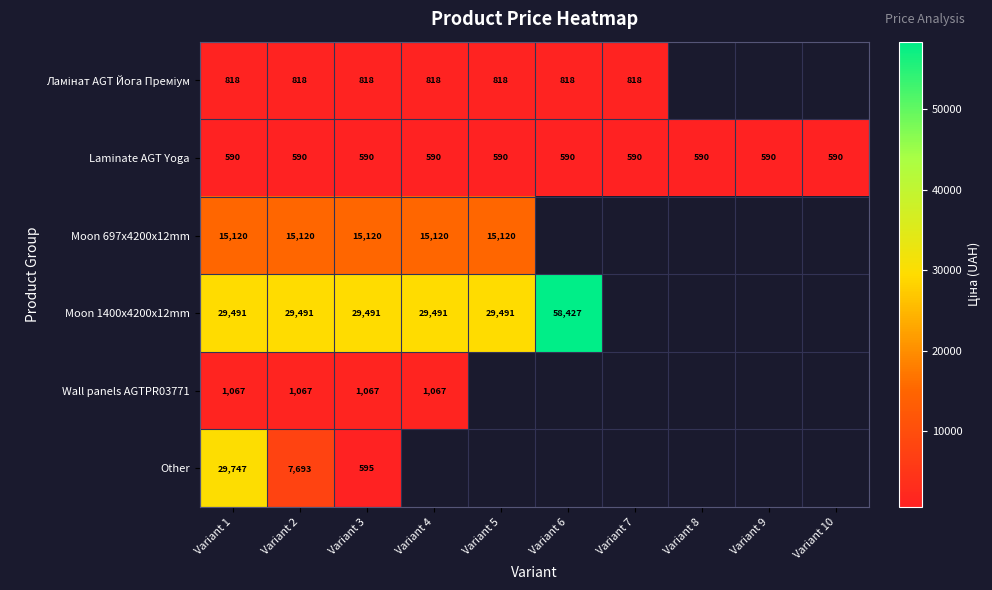

Is it true that Other equals 10315.5 at Variant 2?

False